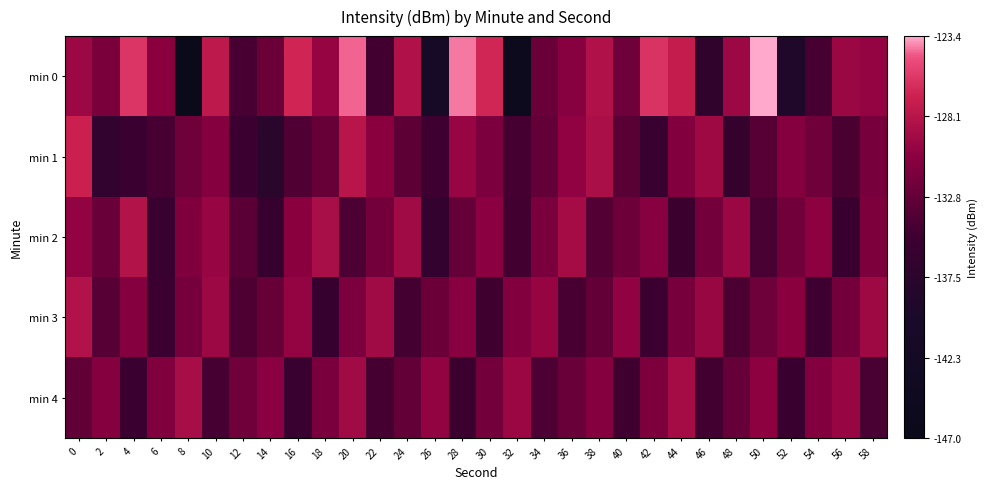

How many categories are shown in the chart?

30